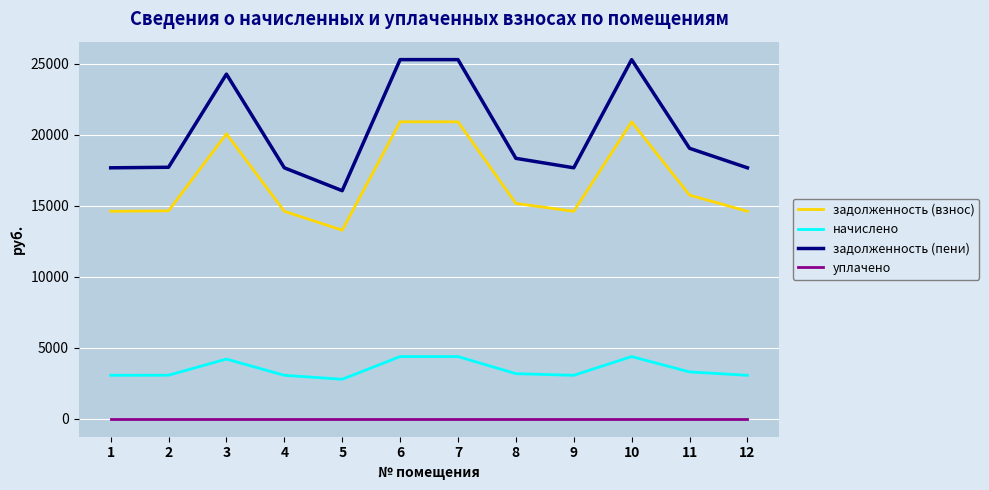

What is the lowest value of the задолженность (пени) series?

16068.7